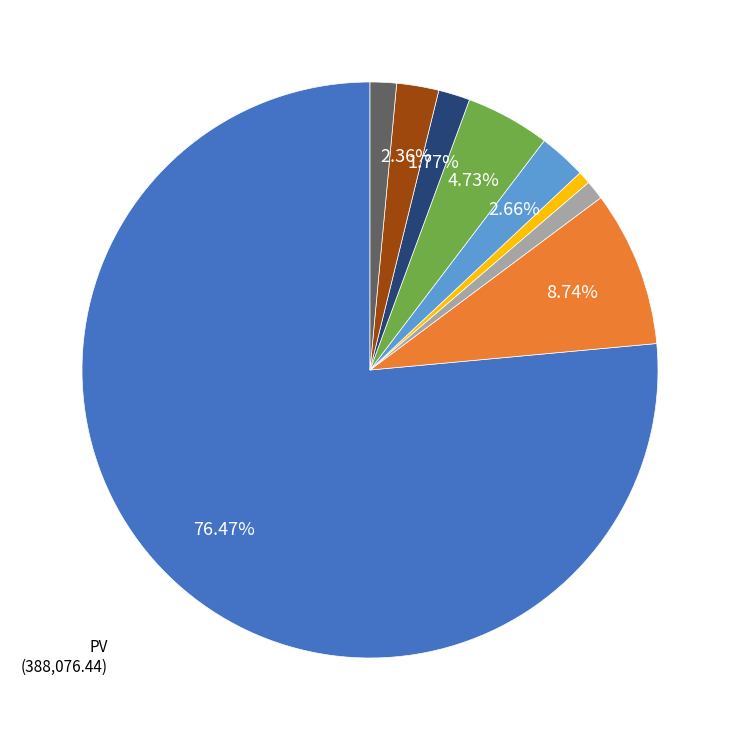

Count the number of slices in the pie.

9